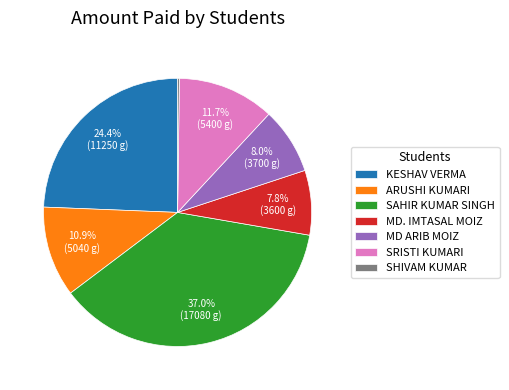

What is the largest slice in the pie chart?

SAHIR KUMAR SINGH